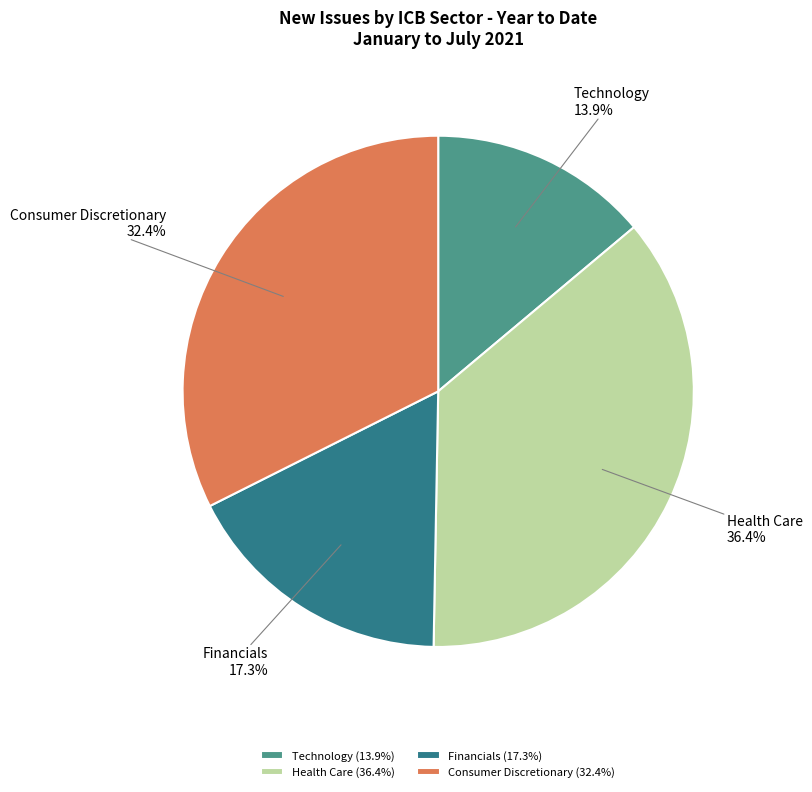

Does any single category account for the majority?

No